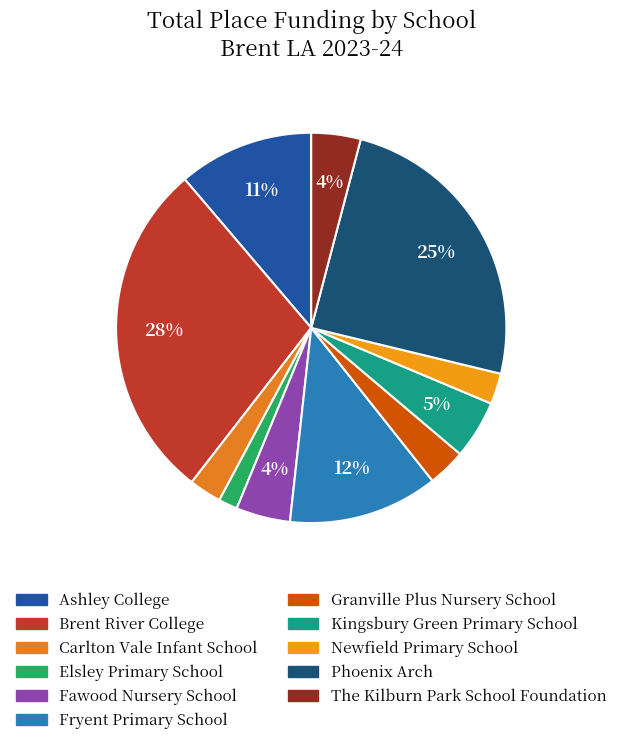

Is it true that Ashley College is 11% of the pie?

True